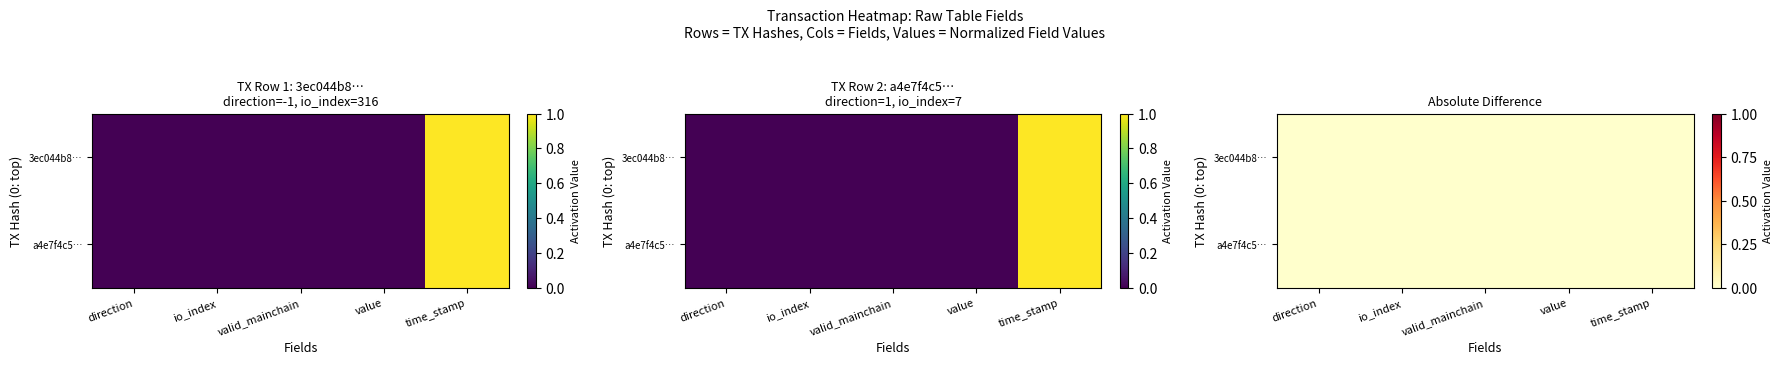

List the labels in order of a4e7f4c5… value, smallest first.

valid_mainchain, value, direction, io_index, time_stamp